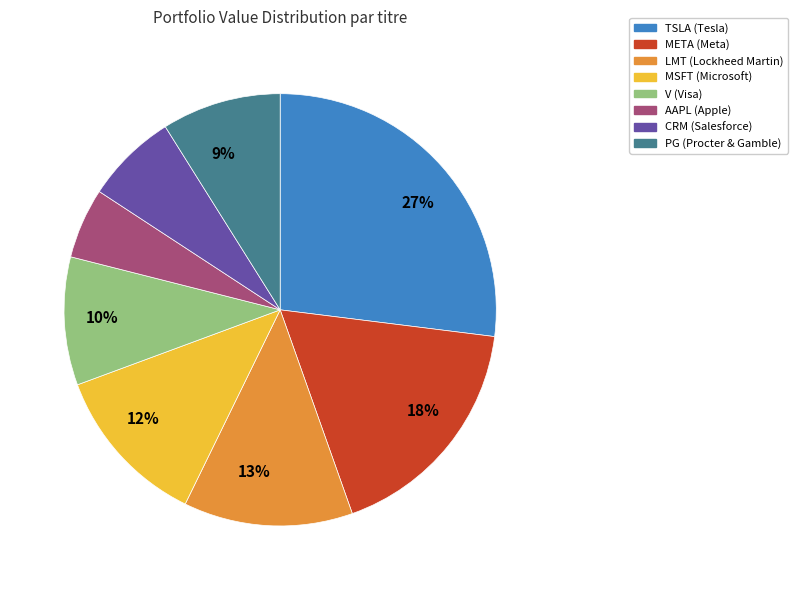

To the nearest percent, what is the difference between the largest and smallest slice percentages?

22%